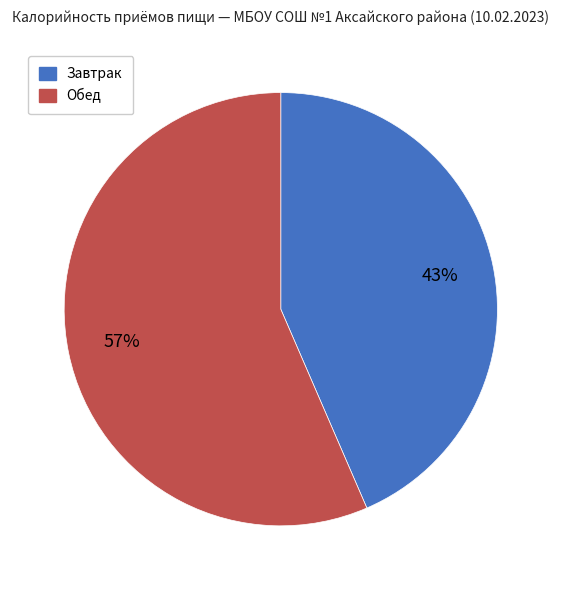

Which category has the smallest portion of the pie?

Завтрак